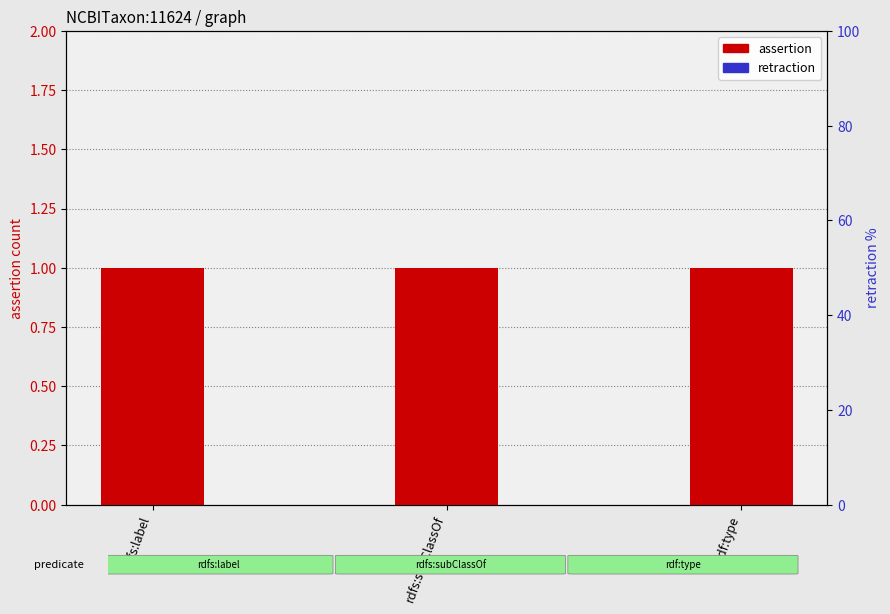

What is the label of the 2nd bar from the right?

rdfs:subClassOf